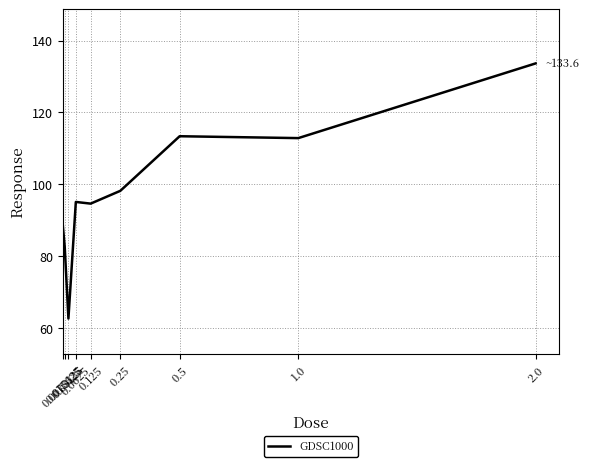

Approximately how many times larger is the value at 0.015625 compared to 0.125?

0.9